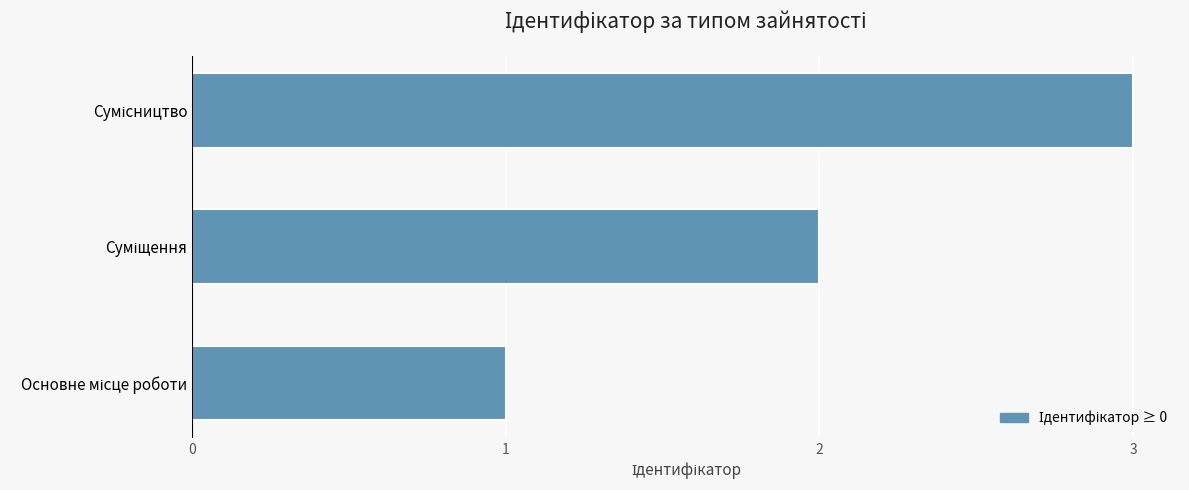

What is the sum of all values?

6